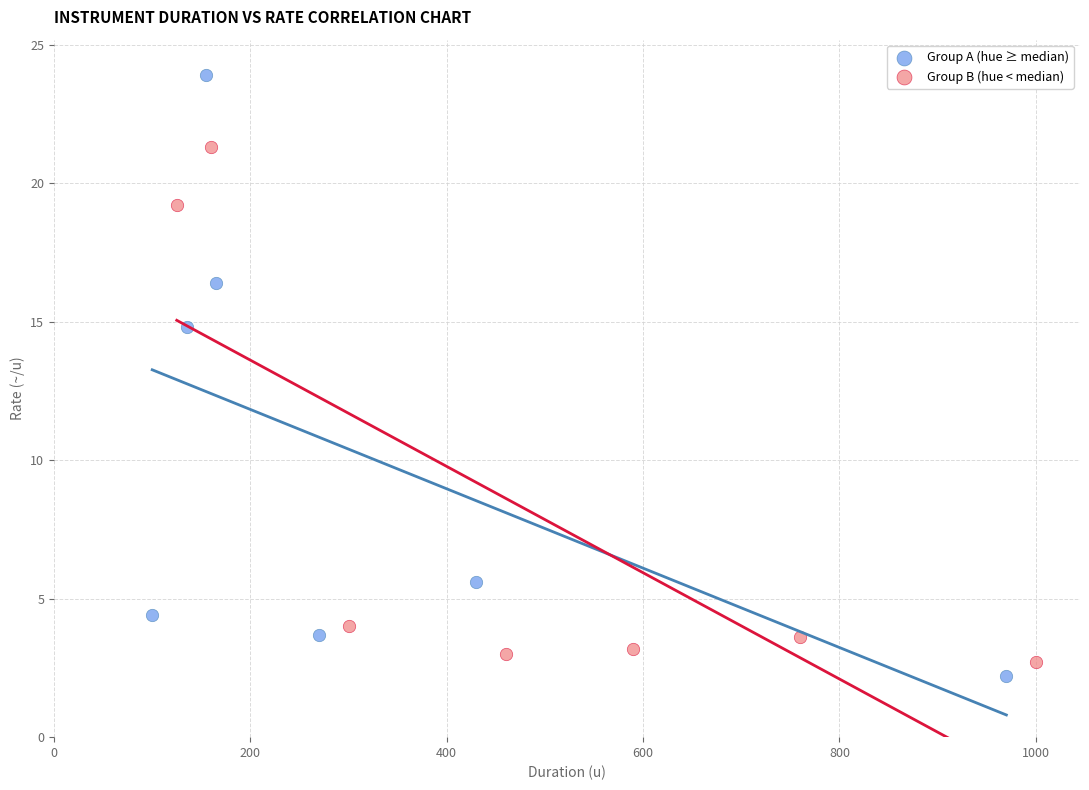

Which series contains the highest Y value?

Group A (hue ≥ median)